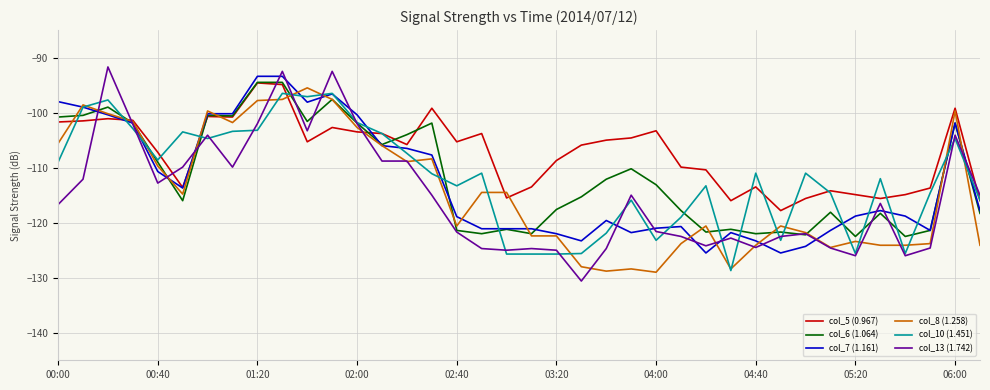

What is the highest value of the col_10 (1.451) series?

-96.5